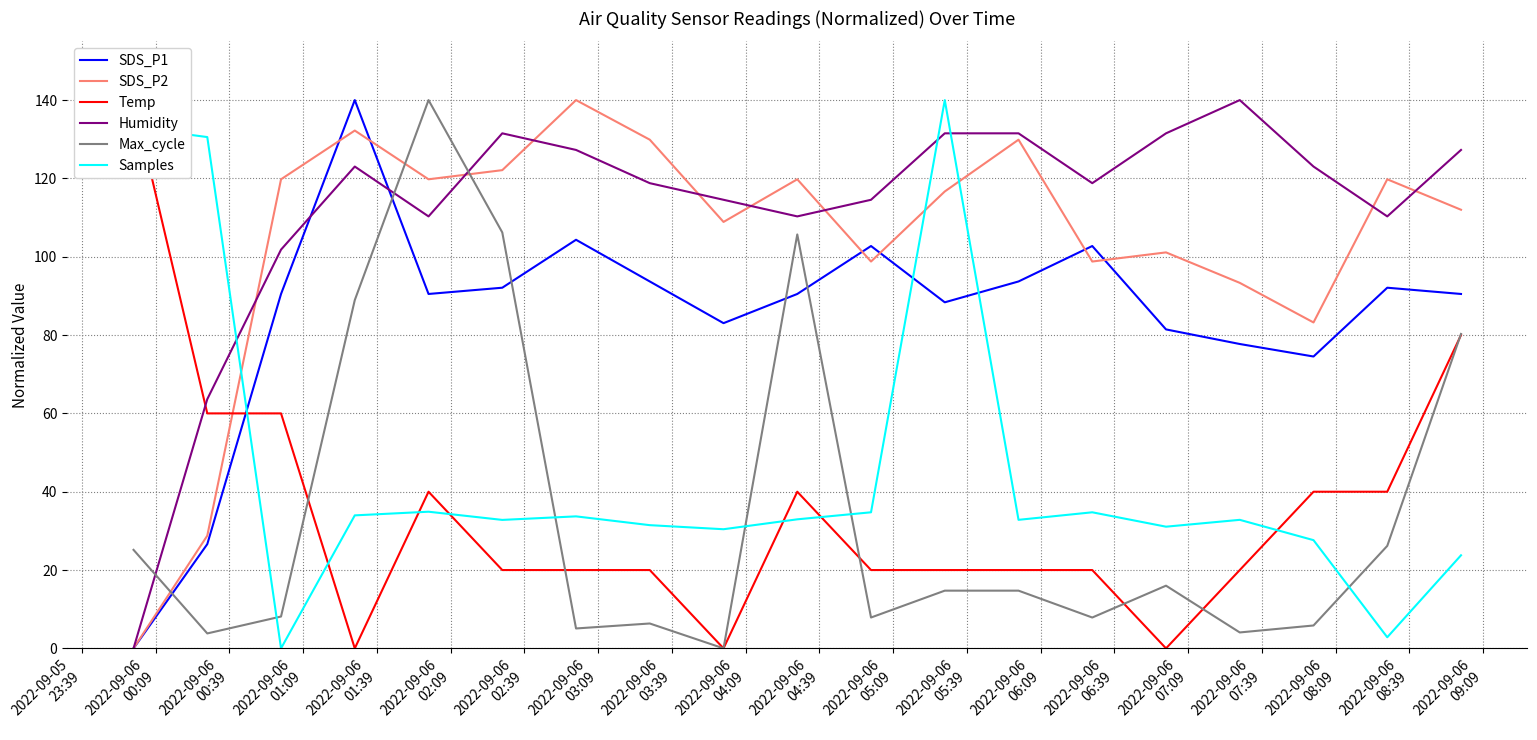

Which series has the largest range (max minus min)?

SDS_P1